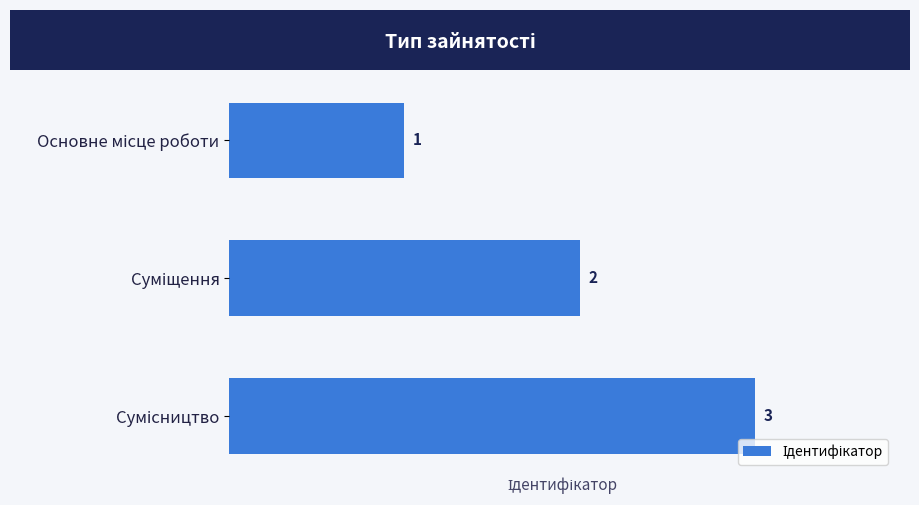

What is the difference between the maximum and minimum values?

2